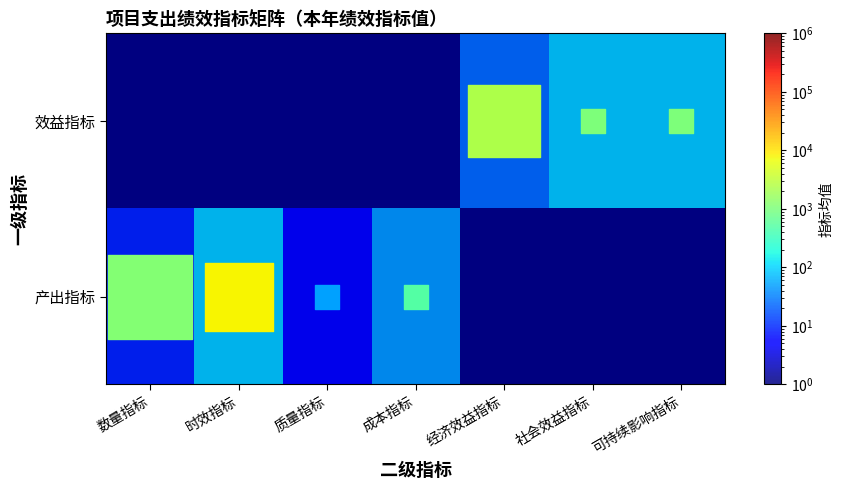

At how many categories does at least one series exceed 84?

3